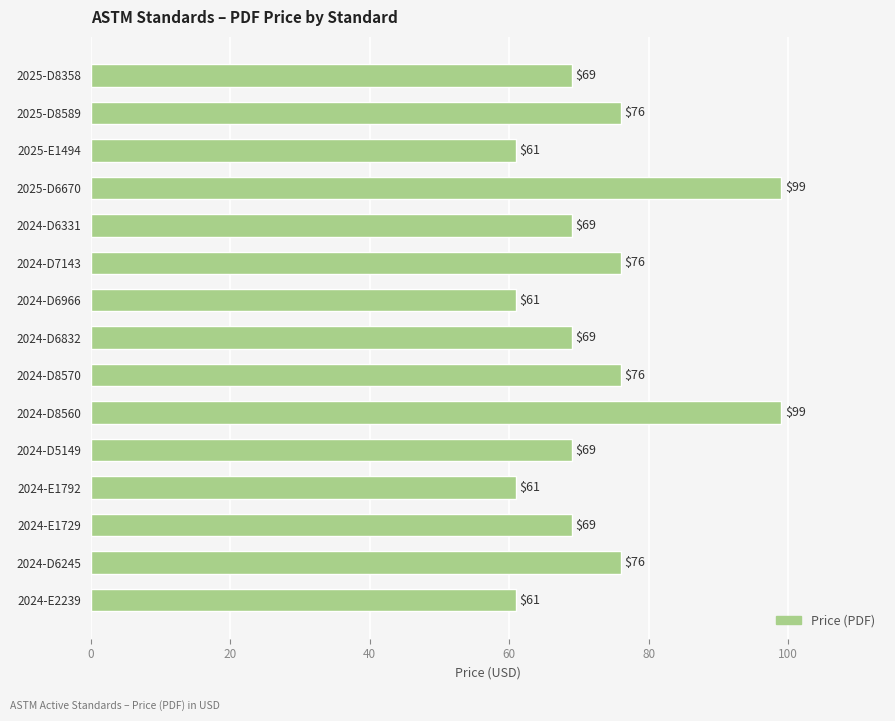

The chart shows a value of 69 at 2025-D8358. True or false?

True